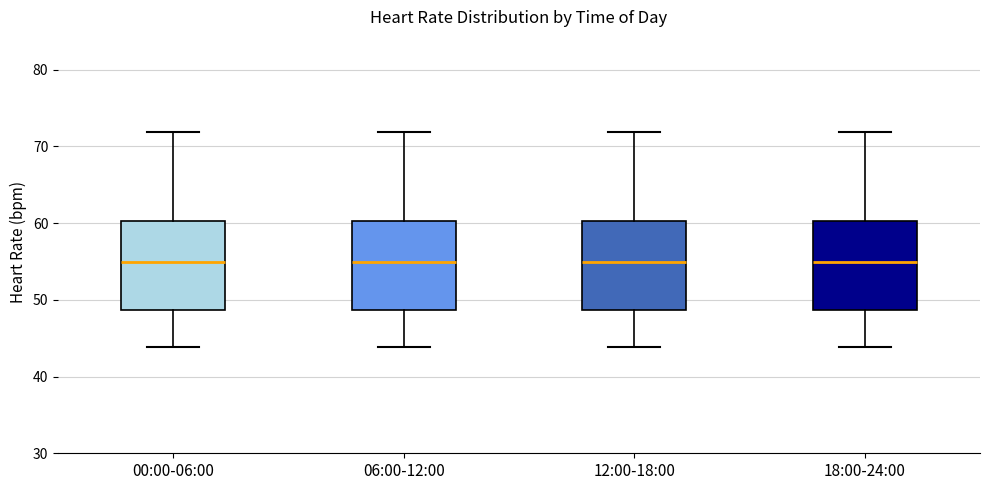

Reading left to right, read every box against the y-axis: the position of its median line, the range the box covers, and the ends of its whiskers. The values are not printed on the chart, so give them approximately, as read against the axis.

00:00-06:00: median 55, box 49 to 60, whiskers 44 to 72
06:00-12:00: median 55, box 49 to 60, whiskers 44 to 72
12:00-18:00: median 55, box 49 to 60, whiskers 44 to 72
18:00-24:00: median 55, box 49 to 60, whiskers 44 to 72